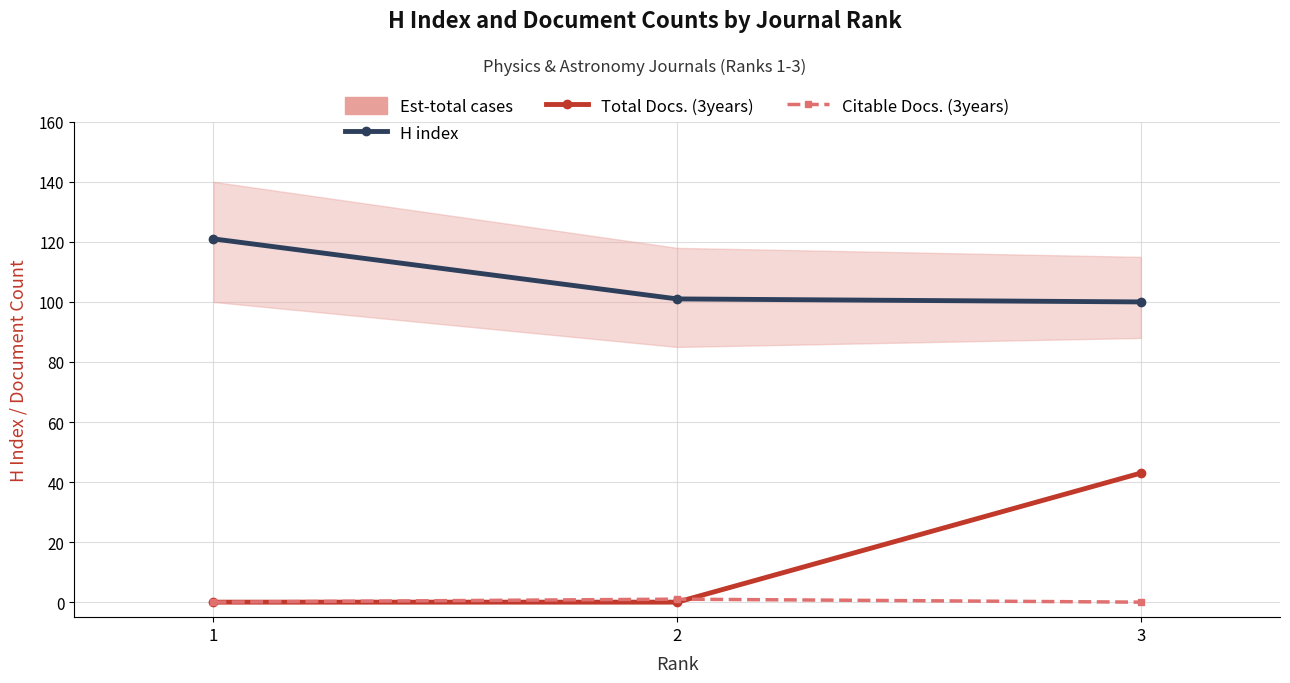

Does the chart have visible grid lines?

Yes